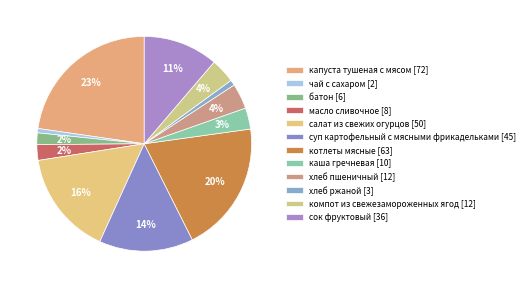

How many slices are in this pie chart?

12